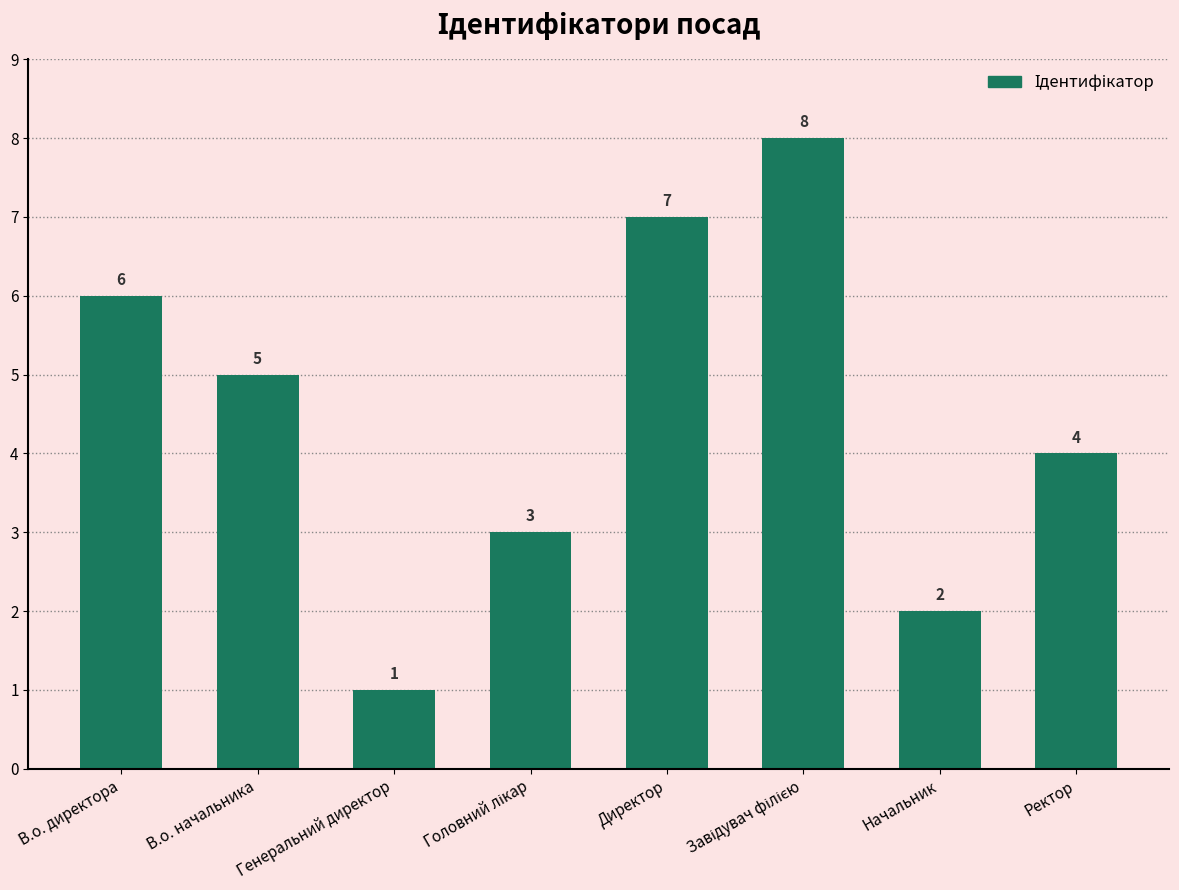

What is the difference between the maximum and minimum values?

7